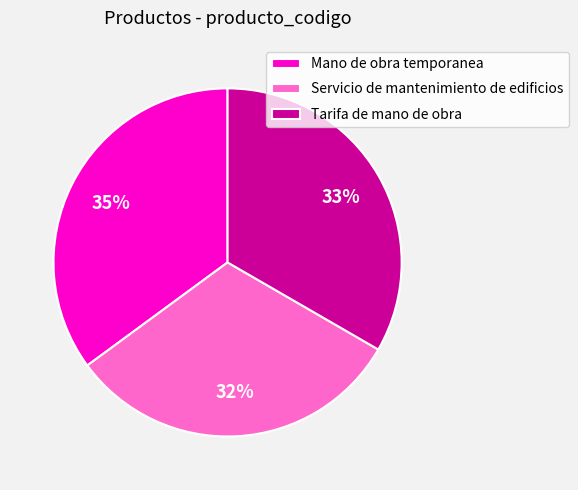

Which slice is the largest?

Mano de obra temporanea